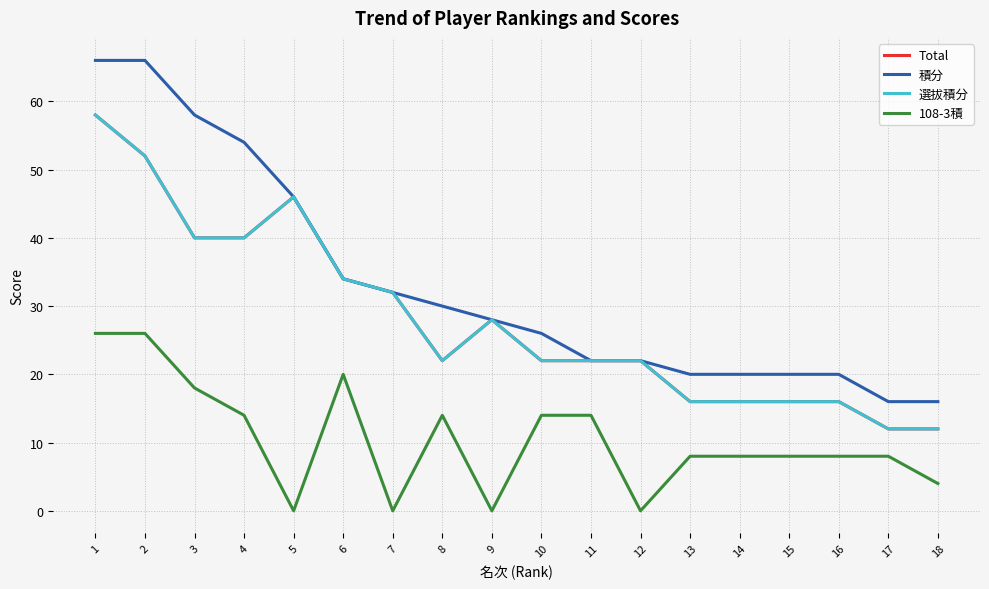

True or false: Total and 108-3積 intersect in this chart.

False